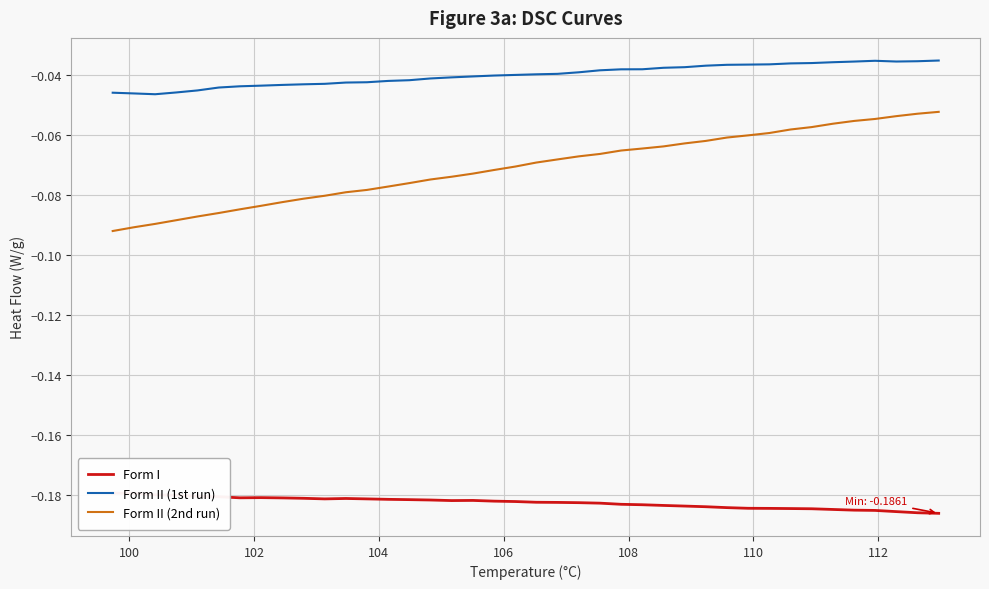

True or false: Form II (2nd run) and Form II (1st run) cross at least once.

False